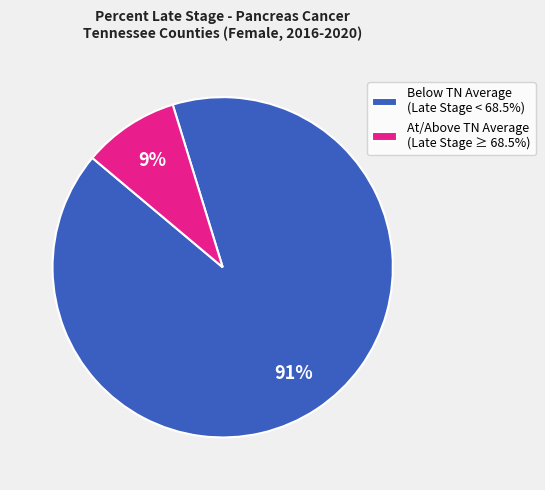

Combined, do Below TN Average (Late Stage < 68.5%) and At/Above TN Average (Late Stage ≥ 68.5%) account for over 50%?

Yes